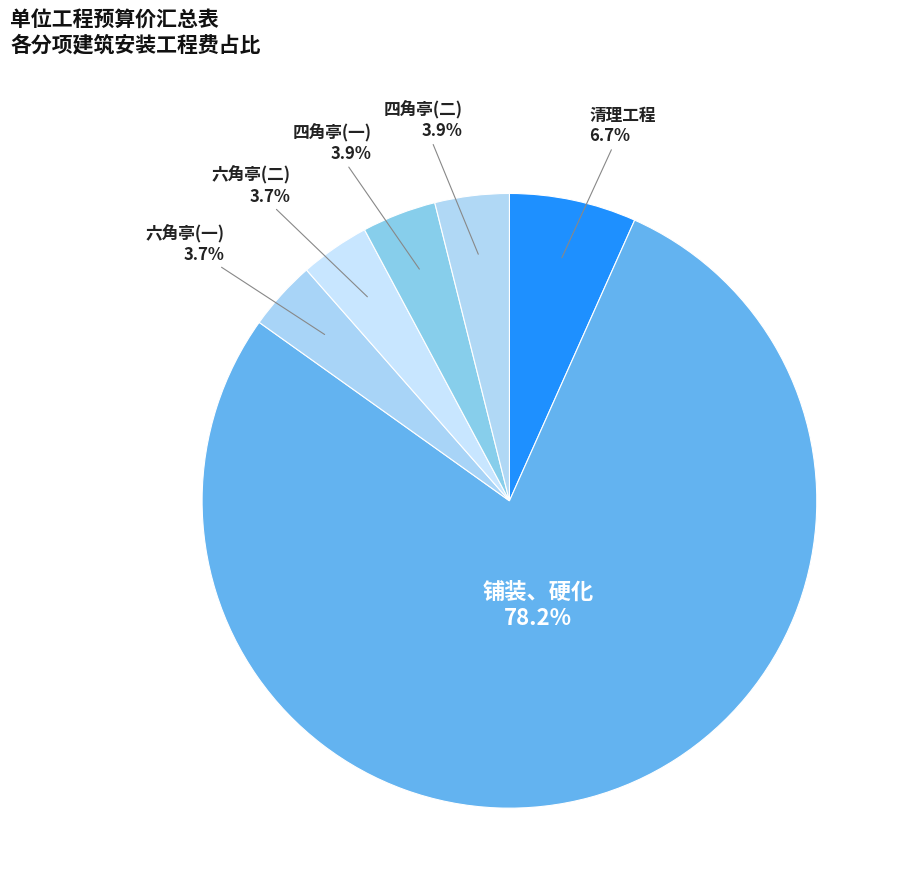

Which category has the smallest portion of the pie?

六角亭(一)